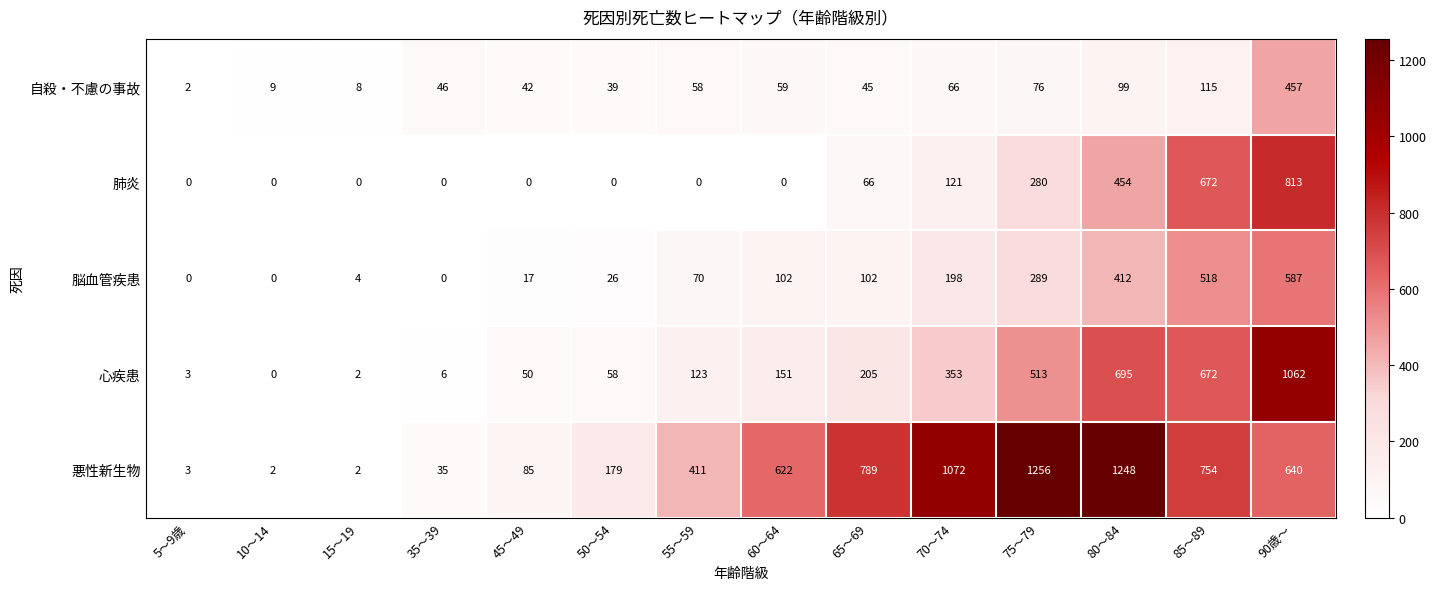

Which series has the widest spread of values?

悪性新生物